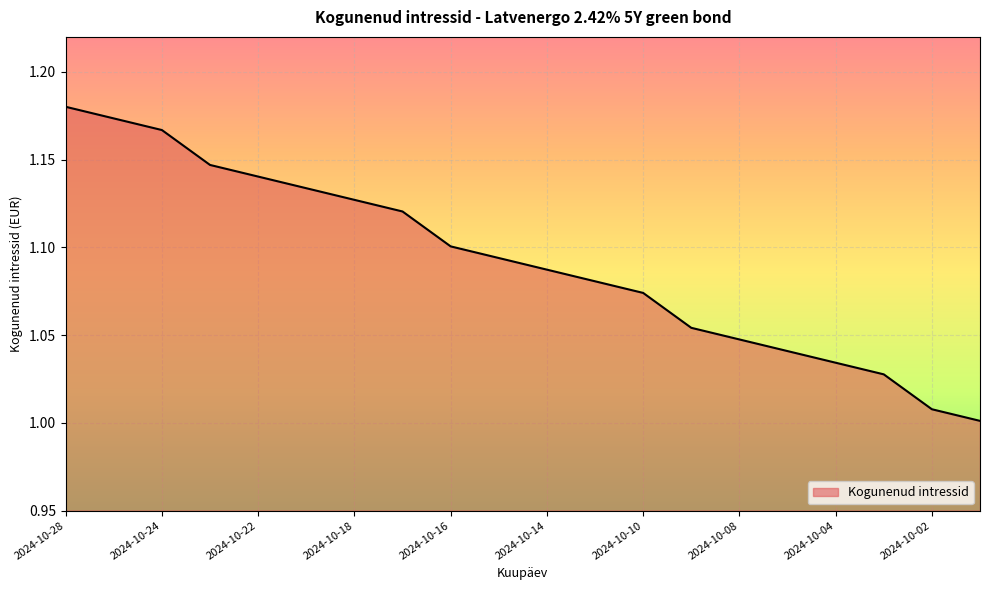

What is the difference between the maximum and minimum values?

0.2